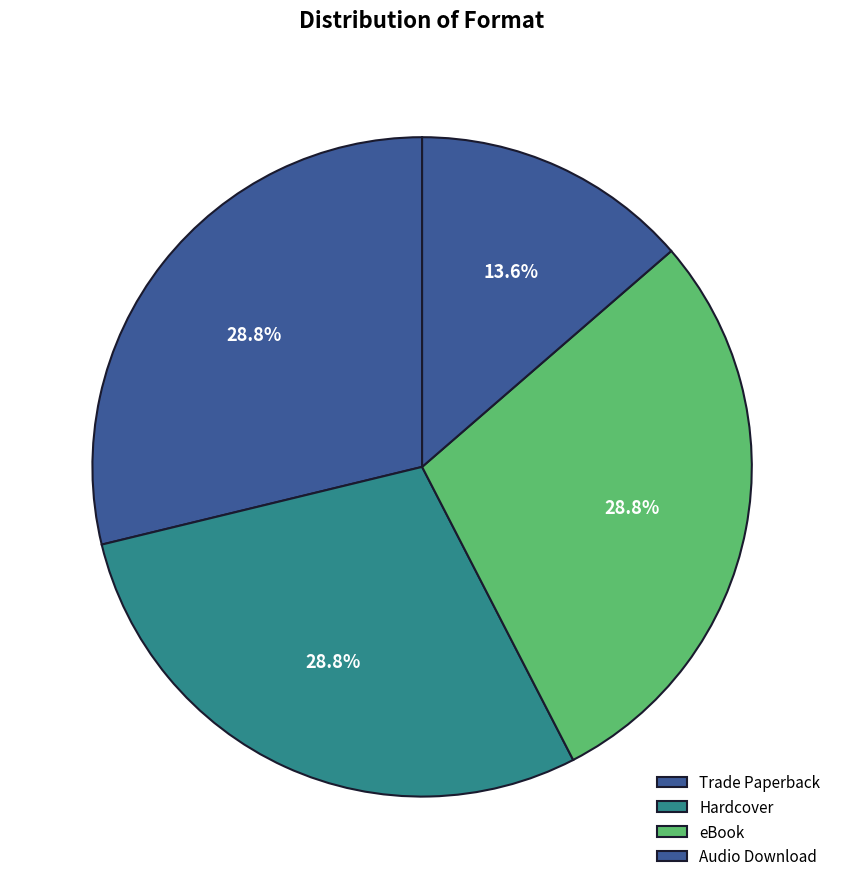

True or false: eBook accounts for 35% of the total.

False